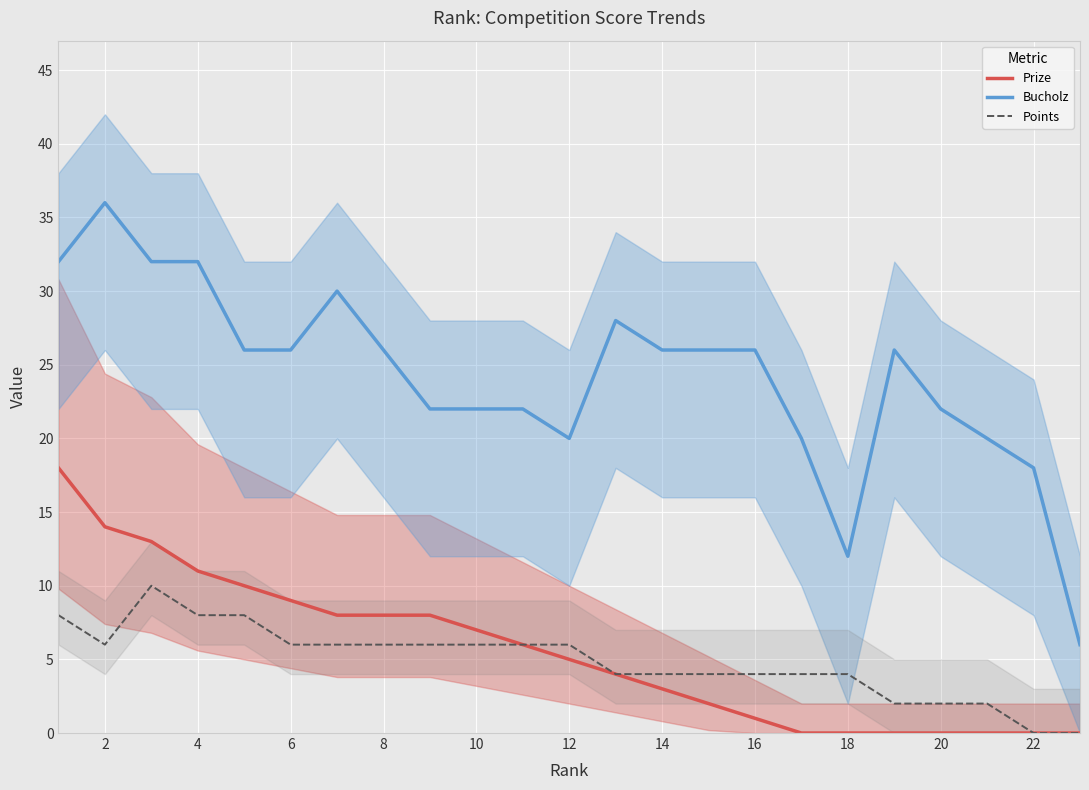

What is the sum of the Prize values at 6 and 22?

9